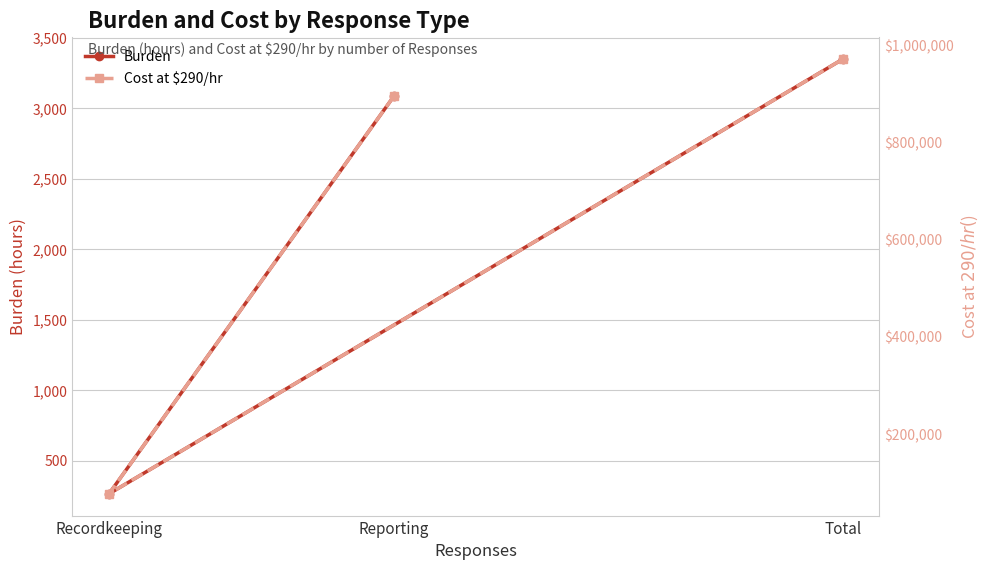

What is the value of the Cost at $290/hr point at the 1st from the left?

893780.0